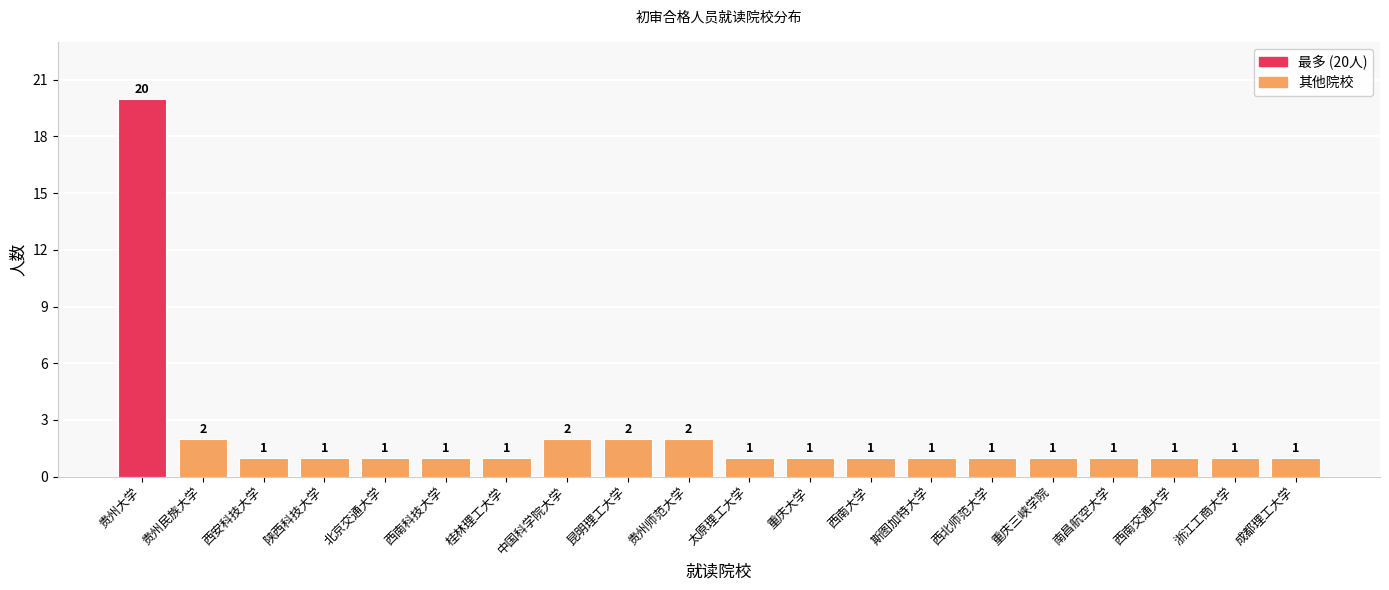

What is the difference between the maximum and minimum values?

19